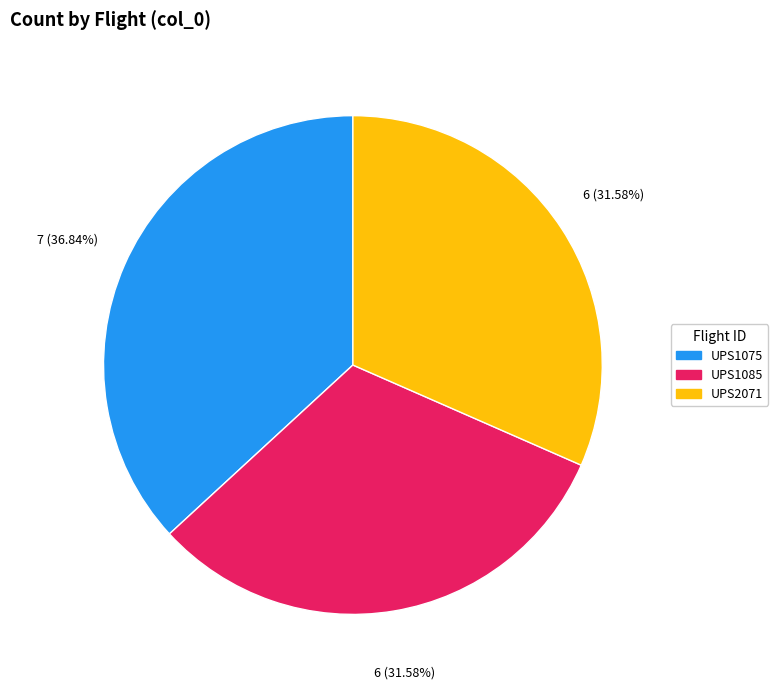

Is there any slice that represents more than half of the pie?

No